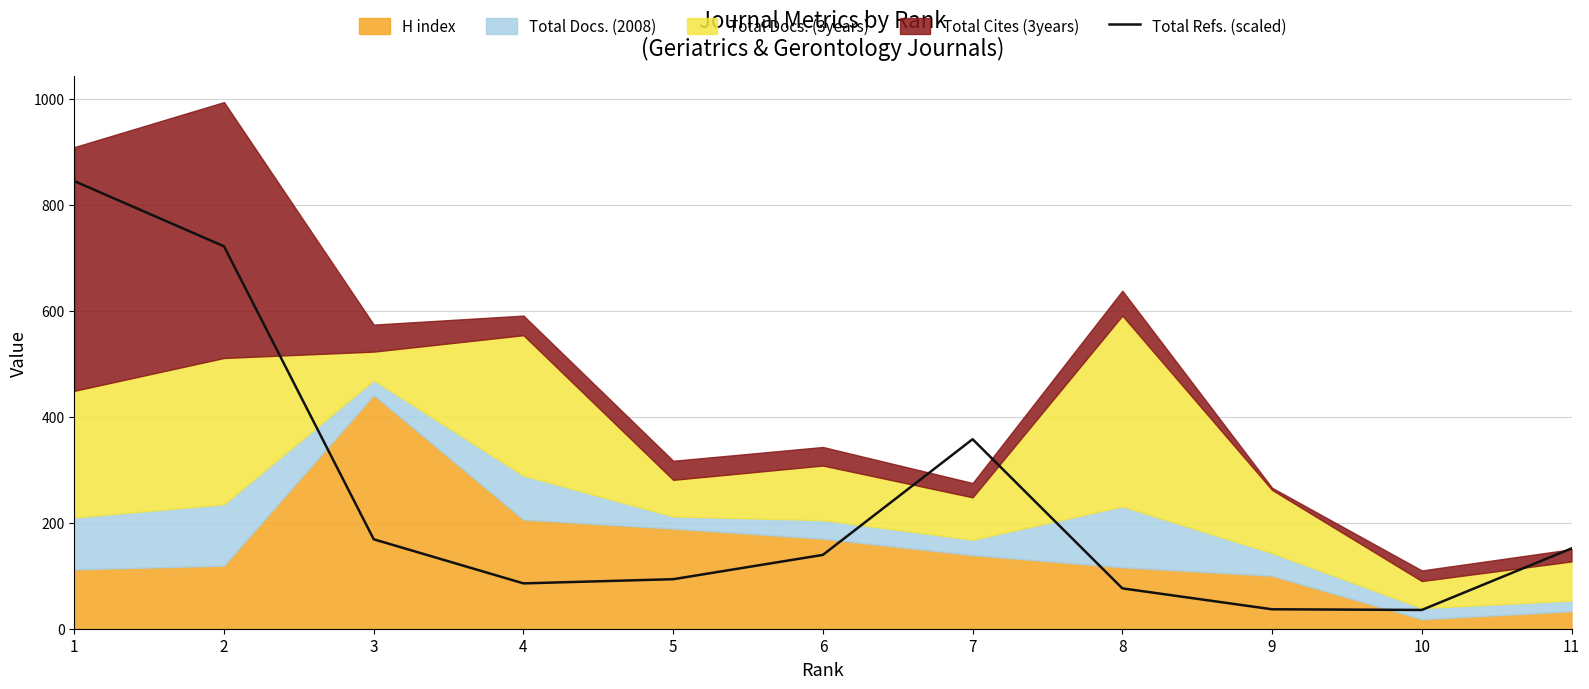

What is the approximate value at 7?

357.7